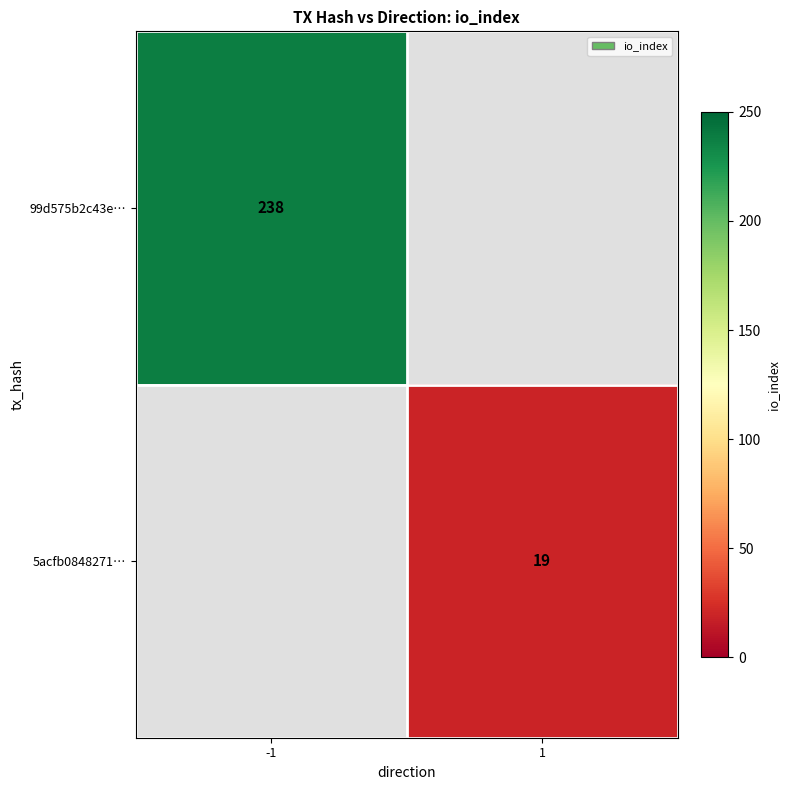

What is the difference between the 5acfb0848271… values at 1 and -1?

19